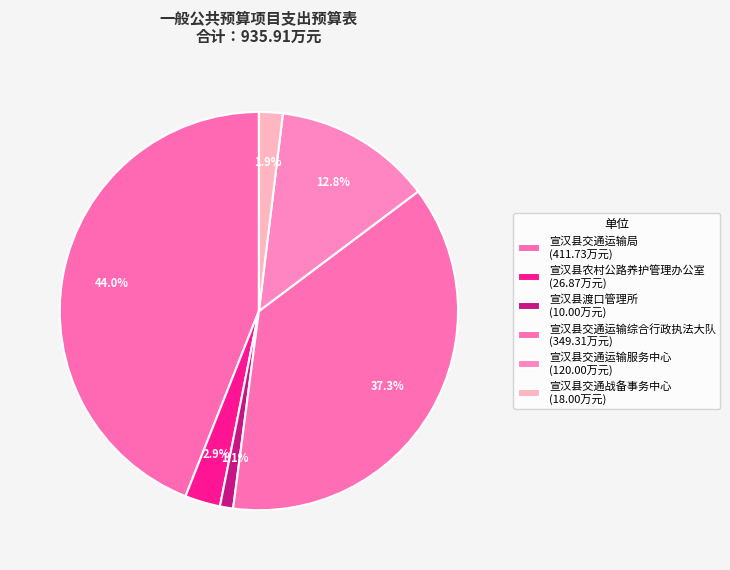

How many slices are in this pie chart?

6